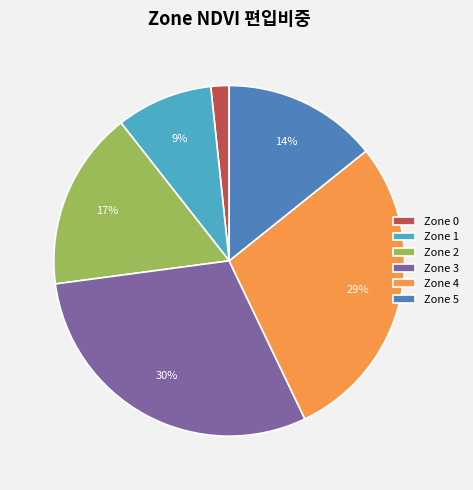

Which has a higher value, Zone 4 or Zone 2?

Zone 4